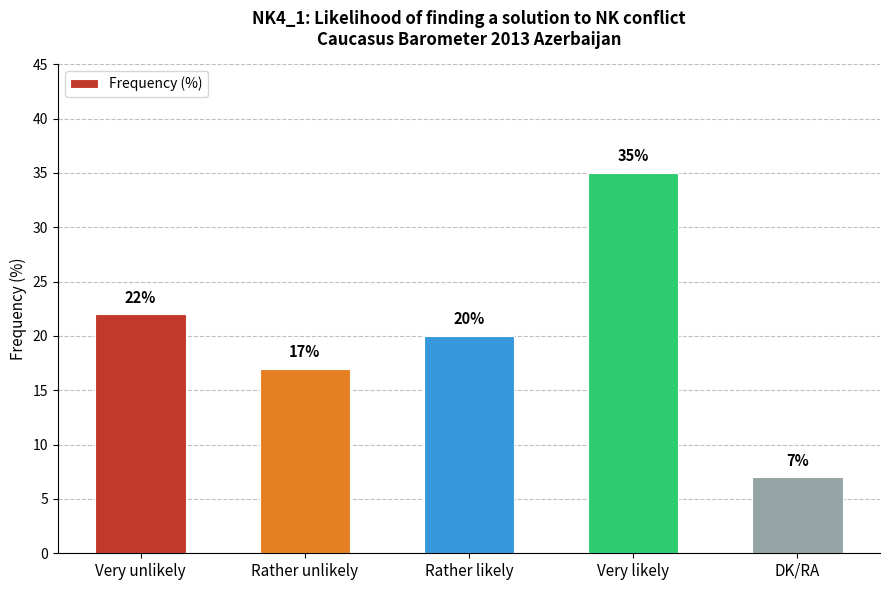

Which has a higher value, DK/RA or Rather likely?

Rather likely